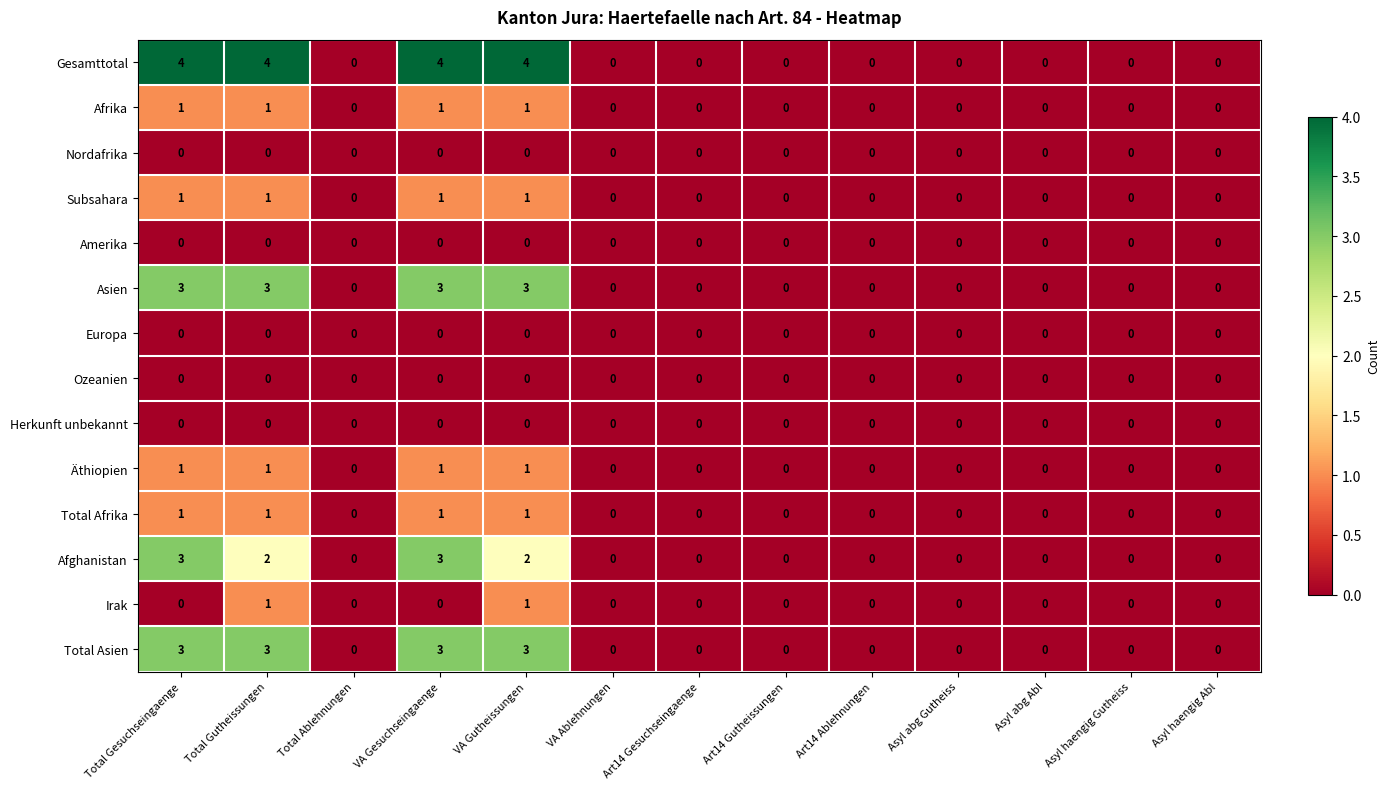

True or false: Total Asien has a value of 5 at VA Gutheissungen.

False